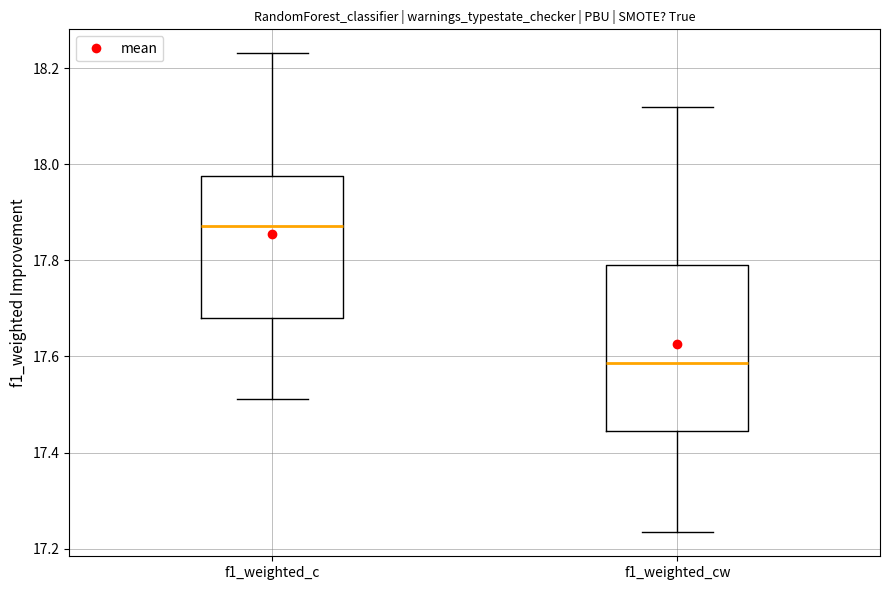

Where is the lower edge of the box for f1_weighted_cw on the y-axis? The values are not printed on the chart, so give them approximately, as read against the axis.

17.44